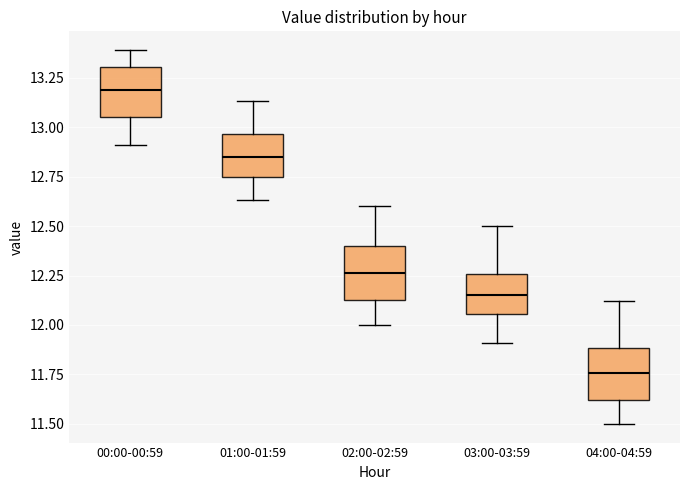

Reading left to right, read every box against the y-axis: the position of its median line, the range the box covers, and the ends of its whiskers. The values are not printed on the chart, so give them approximately, as read against the axis.

00:00-00:59: median 13.20, box 13.05 to 13.30, whiskers 12.90 to 13.40
01:00-01:59: median 12.85, box 12.75 to 12.95, whiskers 12.65 to 13.15
02:00-02:59: median 12.25, box 12.15 to 12.40, whiskers 12.00 to 12.60
03:00-03:59: median 12.15, box 12.05 to 12.25, whiskers 11.90 to 12.50
04:00-04:59: median 11.75, box 11.60 to 11.90, whiskers 11.50 to 12.10